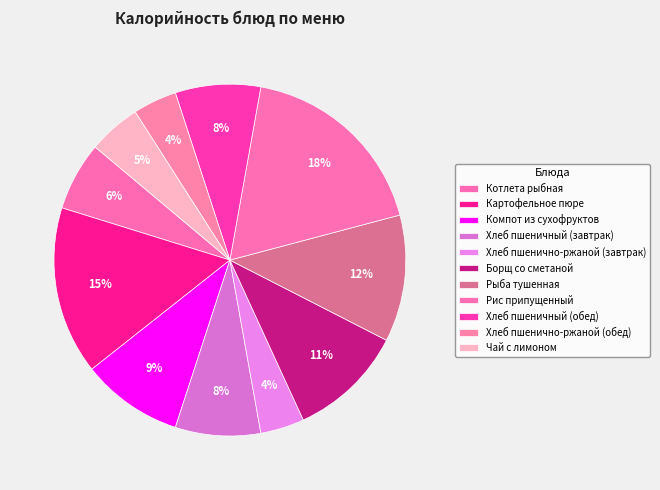

To the nearest percent, what is the difference between the largest and smallest slice percentages?

14%